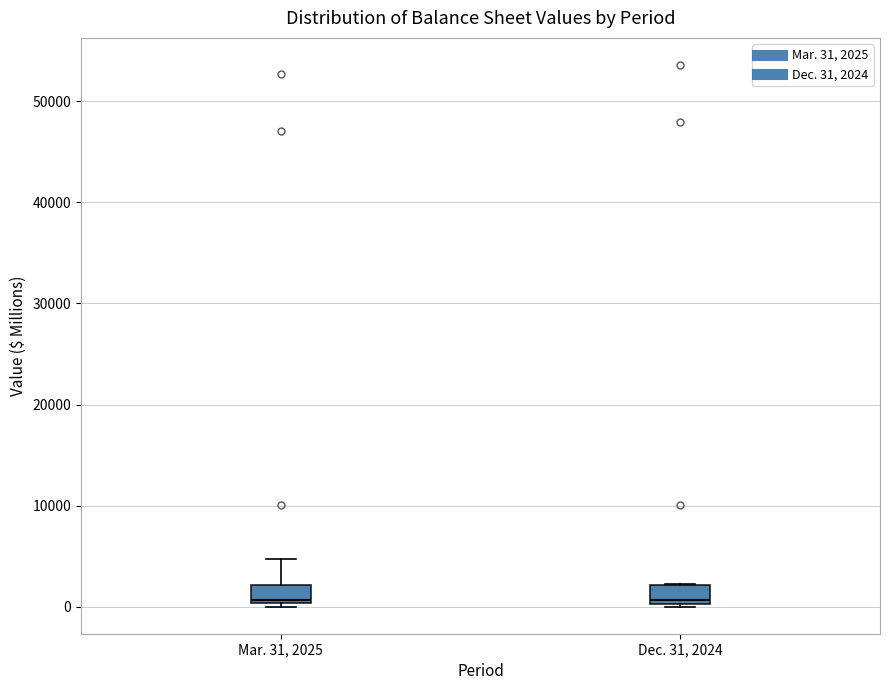

Reading left to right, read every box against the y-axis: the position of its median line, the range the box covers, and the ends of its whiskers. The values are not printed on the chart, so give them approximately, as read against the axis.

Mar. 31, 2025: median 1000, box 0 to 2000, whiskers 0 (just below the box's lower edge) to 5000
Dec. 31, 2024: median 1000, box 0 to 2000, whiskers 0 to 2000